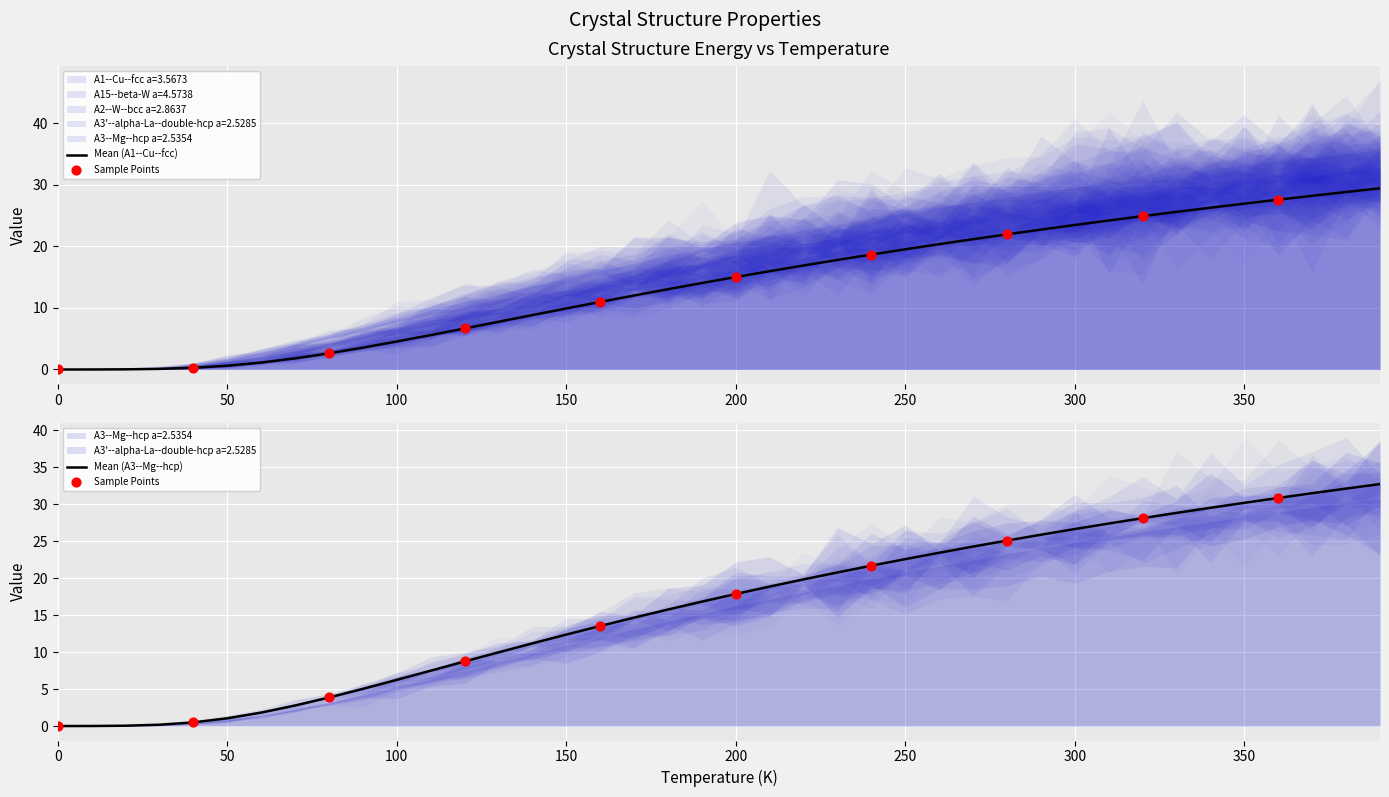

Is the value of A3'--alpha-La--double-hcp a=2.5285 at 4 greater than the value of A2--W--bcc a=2.8637 at 24?

No